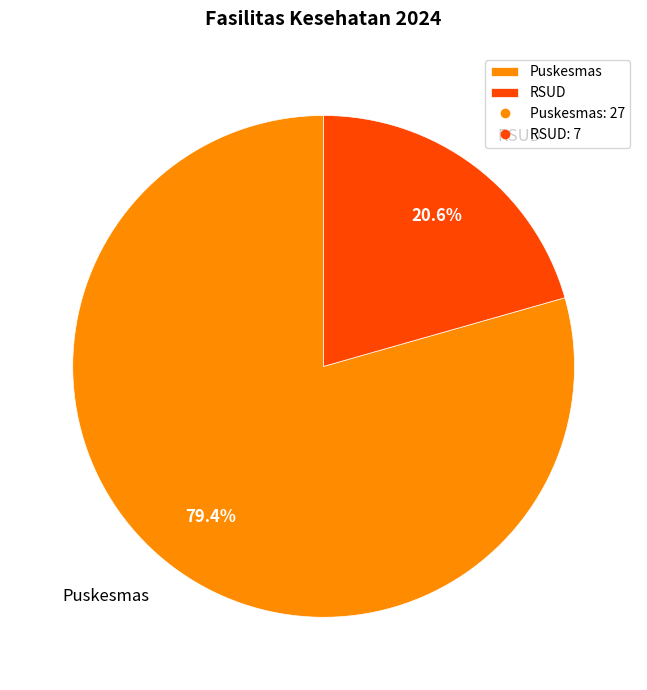

Does any single category account for the majority?

Yes